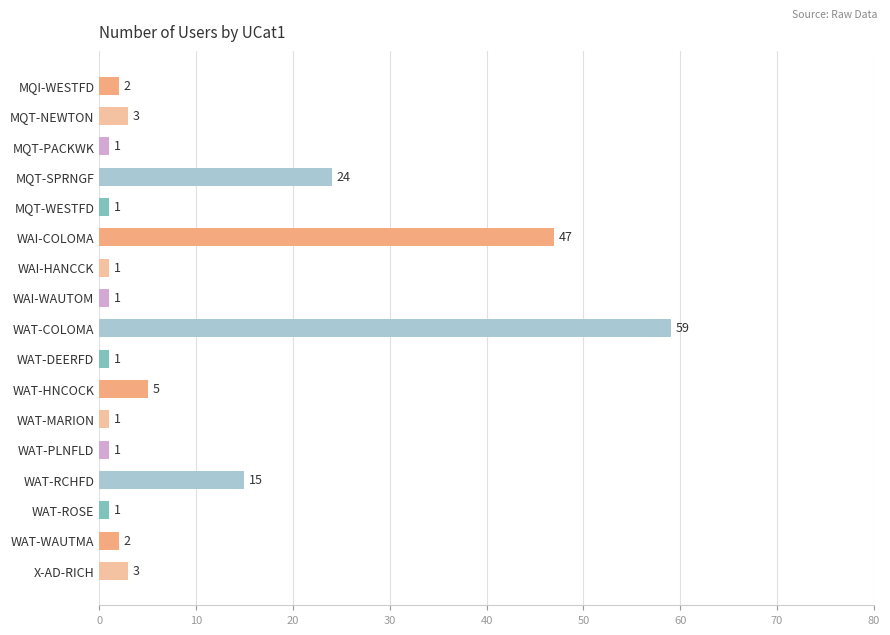

How many data points are less than 2?

8